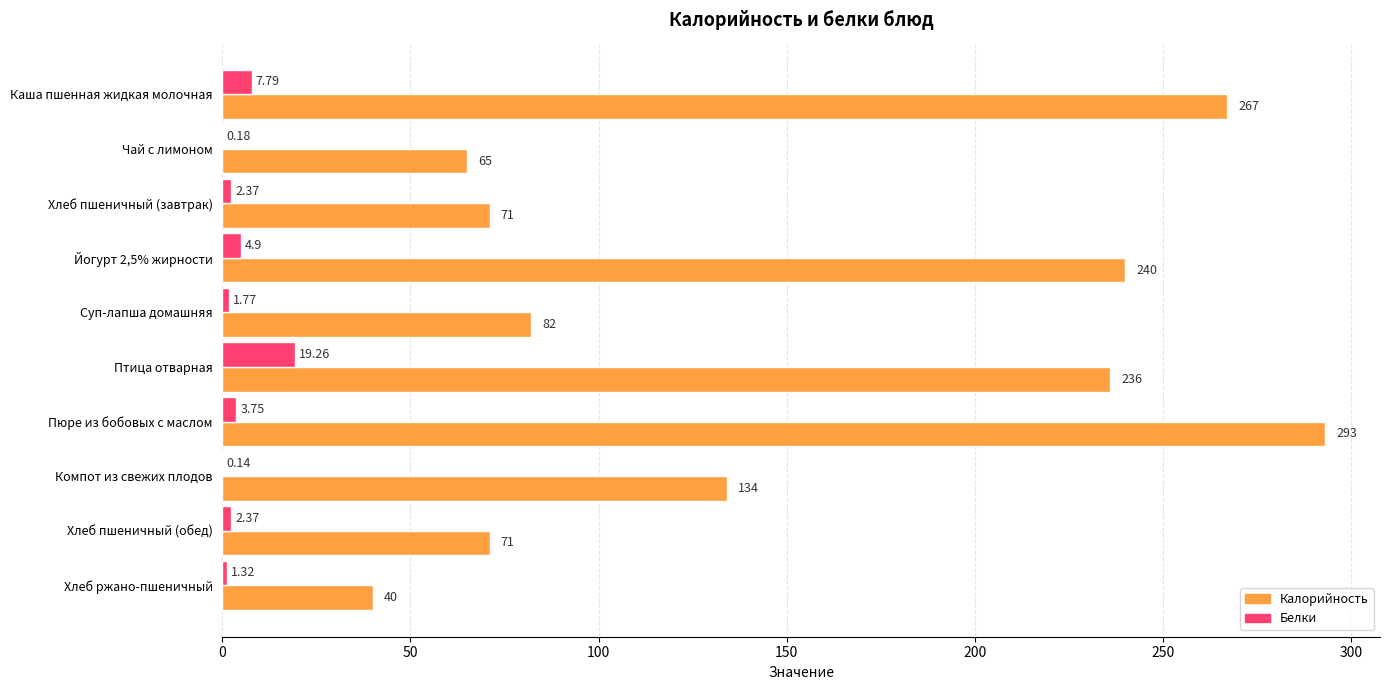

Where is Калорийность nearest to the value 166?

Компот из свежих плодов